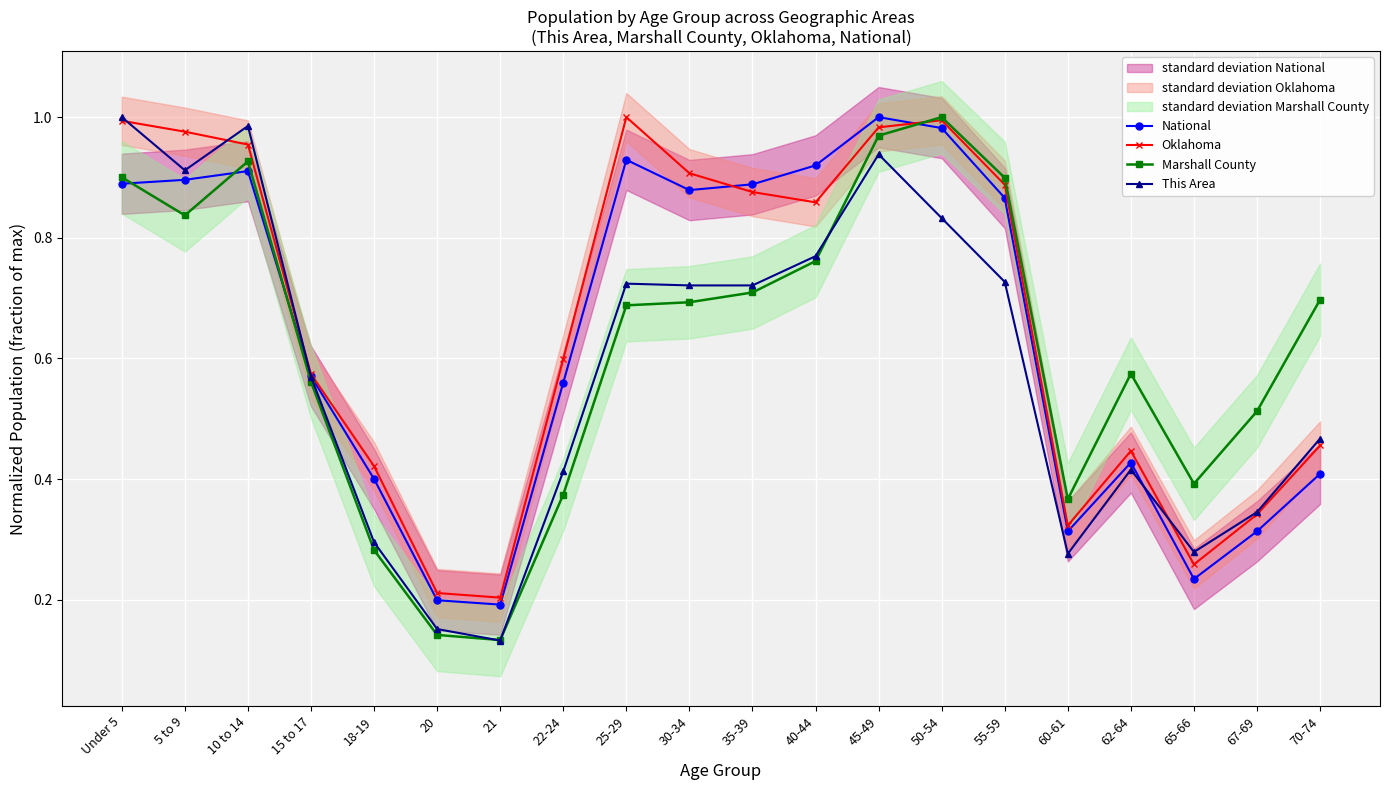

At how many categories does at least one series exceed 0?

20